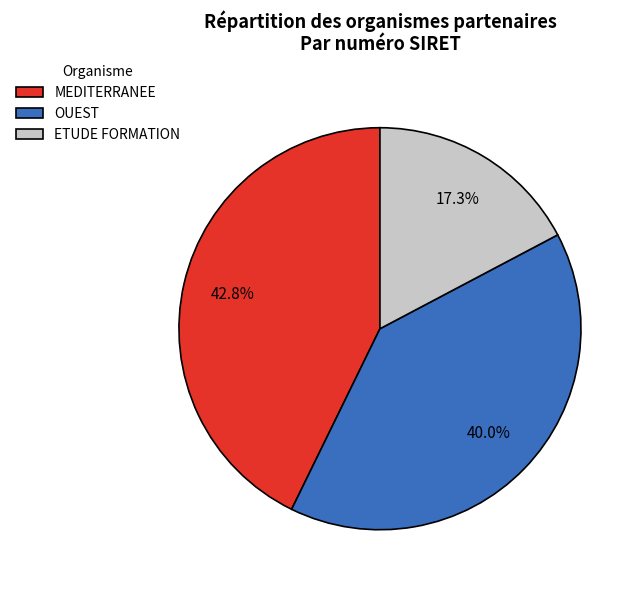

Is there a majority slice in this chart?

No